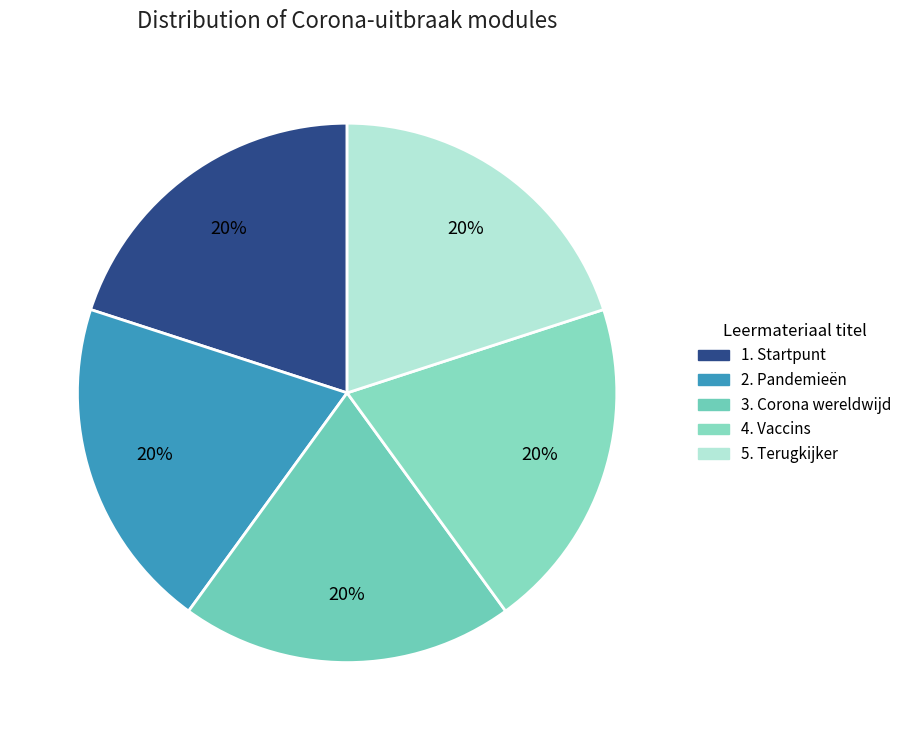

How many slices are in this pie chart?

5